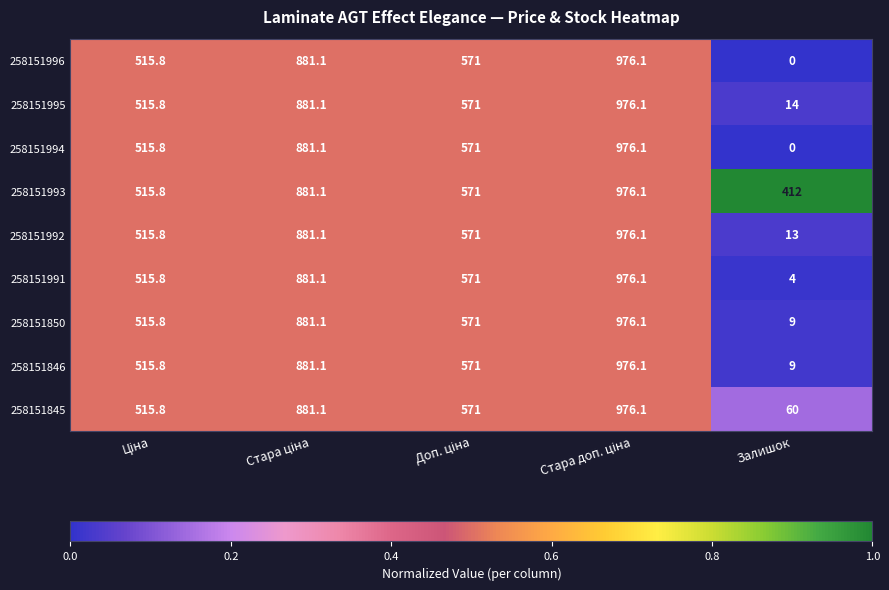

What is the minimum value for 258151992?

13.0